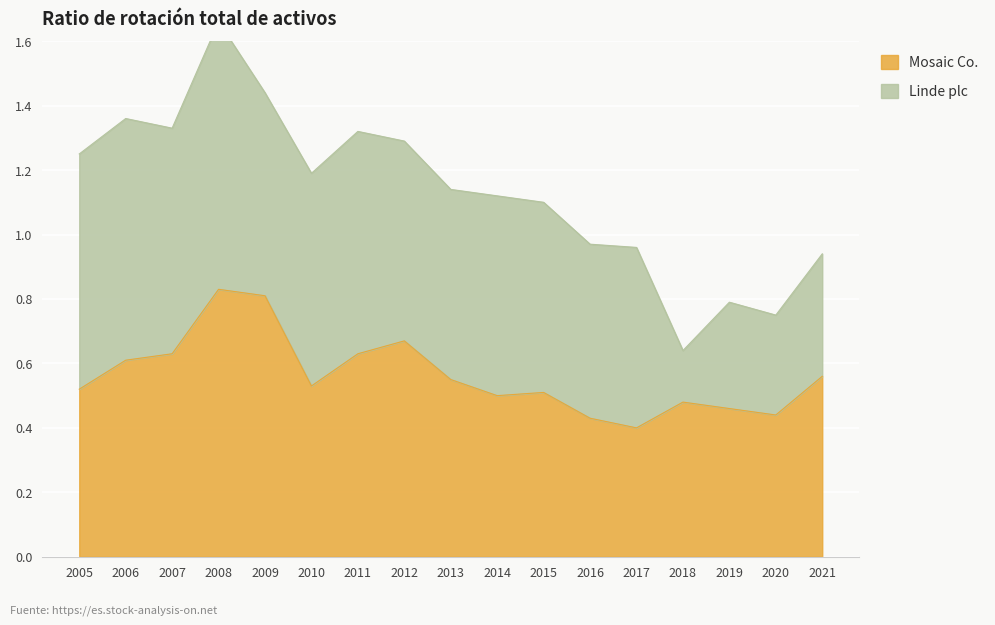

How many interior local peaks (higher than both neighbors) does the data have?

4